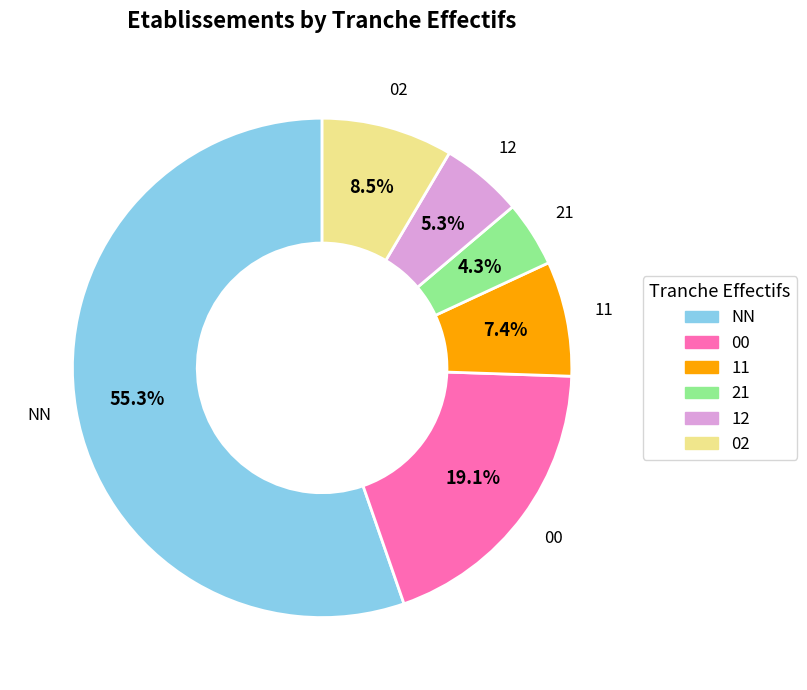

Count the number of slices in the pie.

6